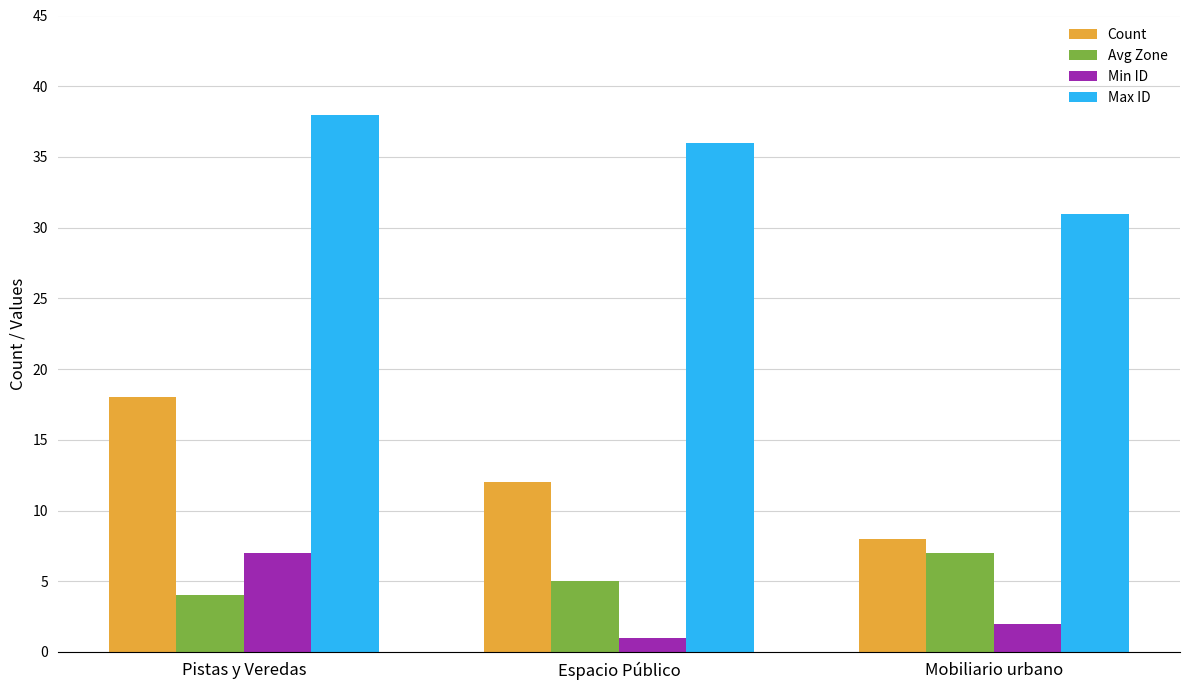

Reading right to left, list all the values displayed in this chart.

Count: 8	12	18
Avg Zone: 7	5	4
Min ID: 2	1	7
Max ID: 31	36	38